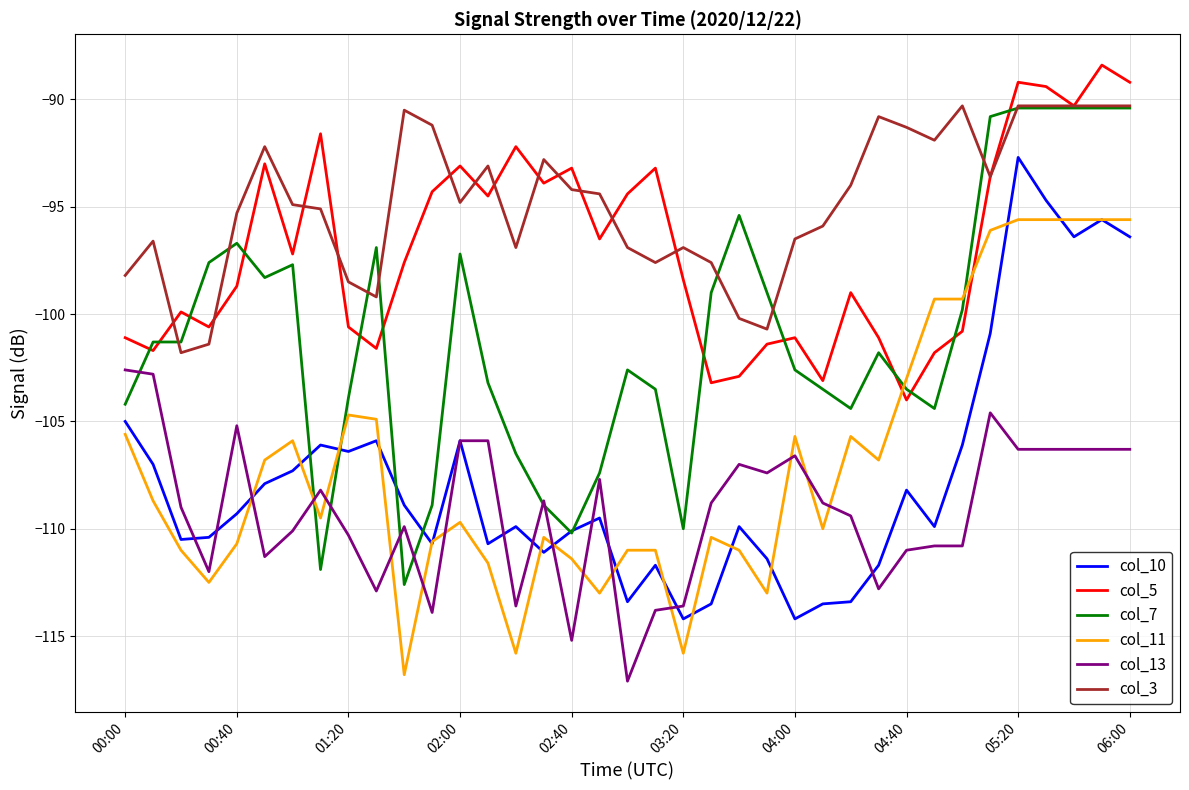

True or false: col_3 and col_10 cross at least once.

False